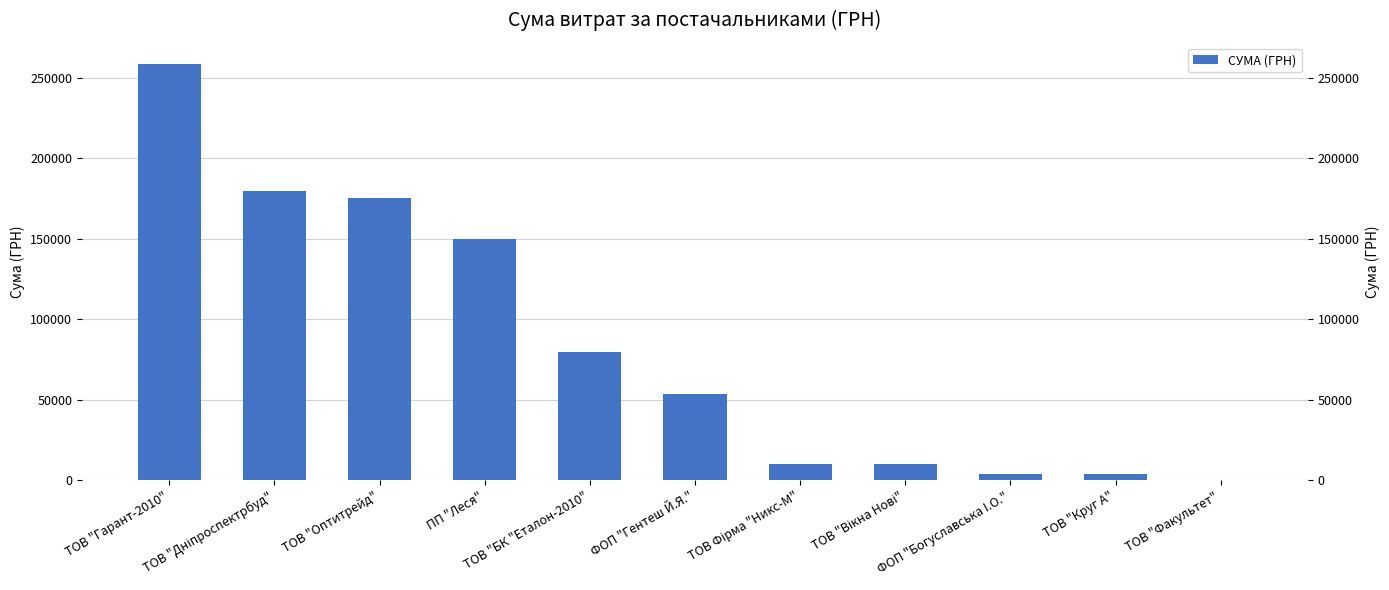

True or false: the data shows 9932.0 at ТОВ "Вікна Нові".

True